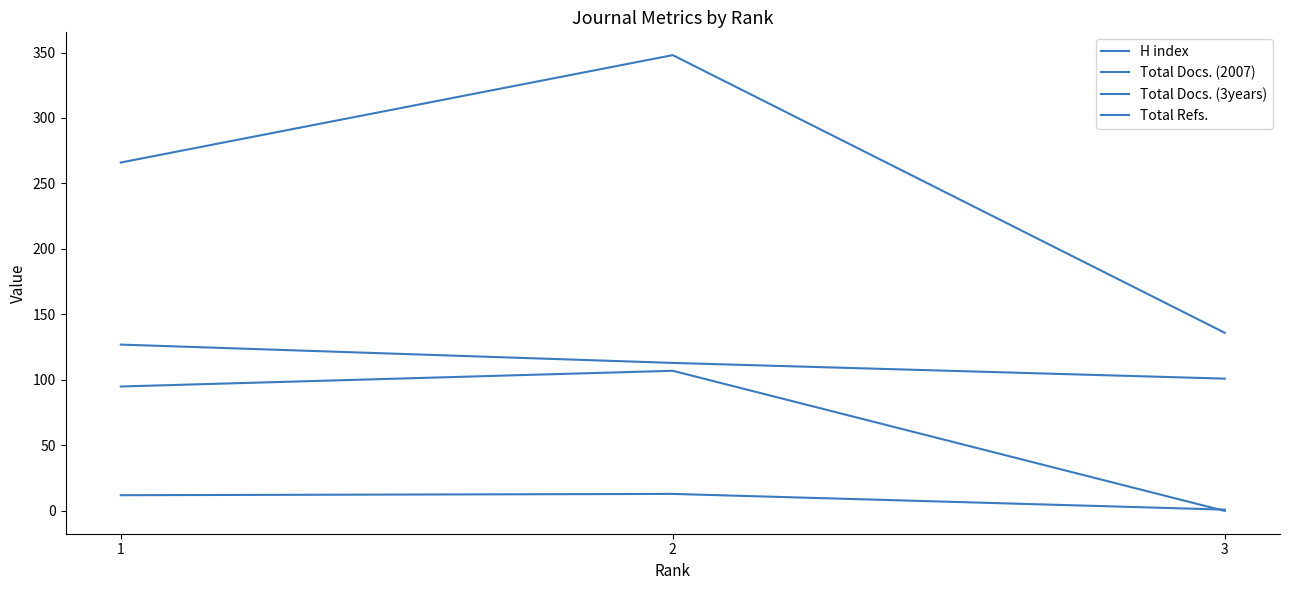

How many lines are shown in the chart?

4